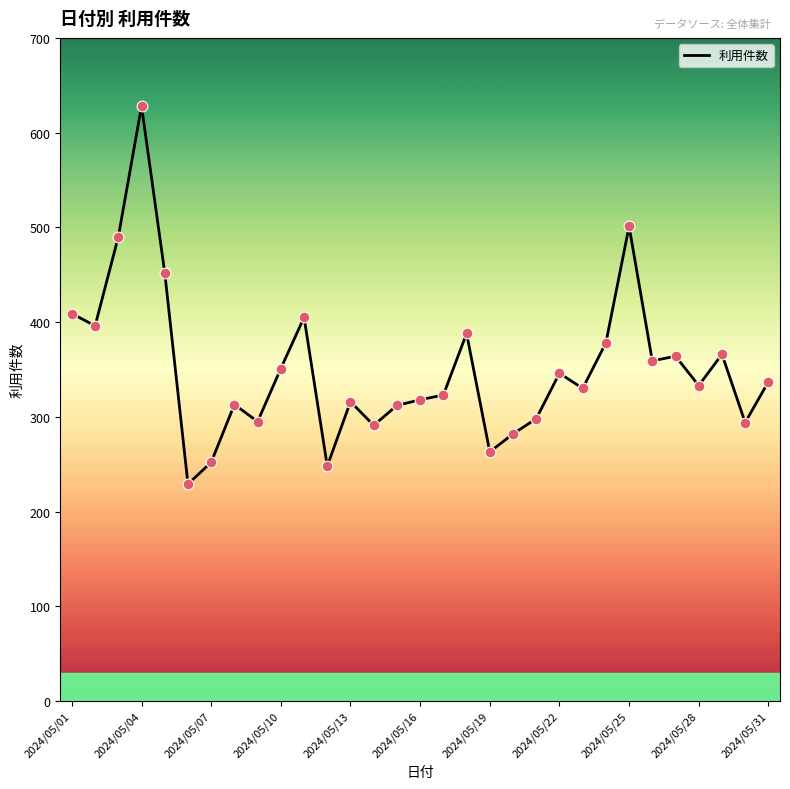

What is the minimum value shown in the chart?

229